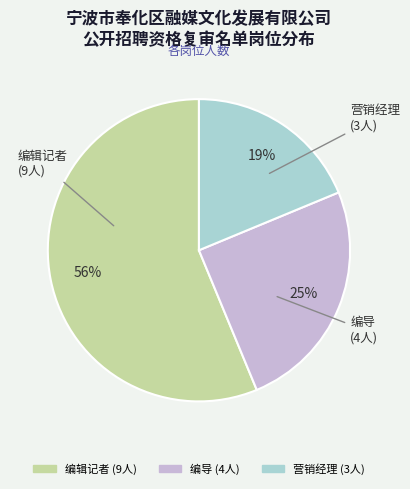

To the nearest percent, what portion does 编辑记者 represent?

56%